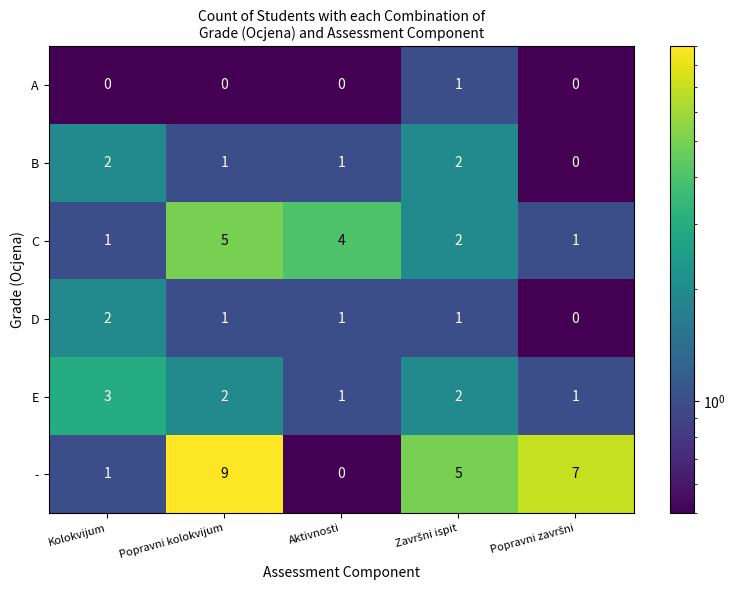

Count the B values in the range 1 to 2.

4